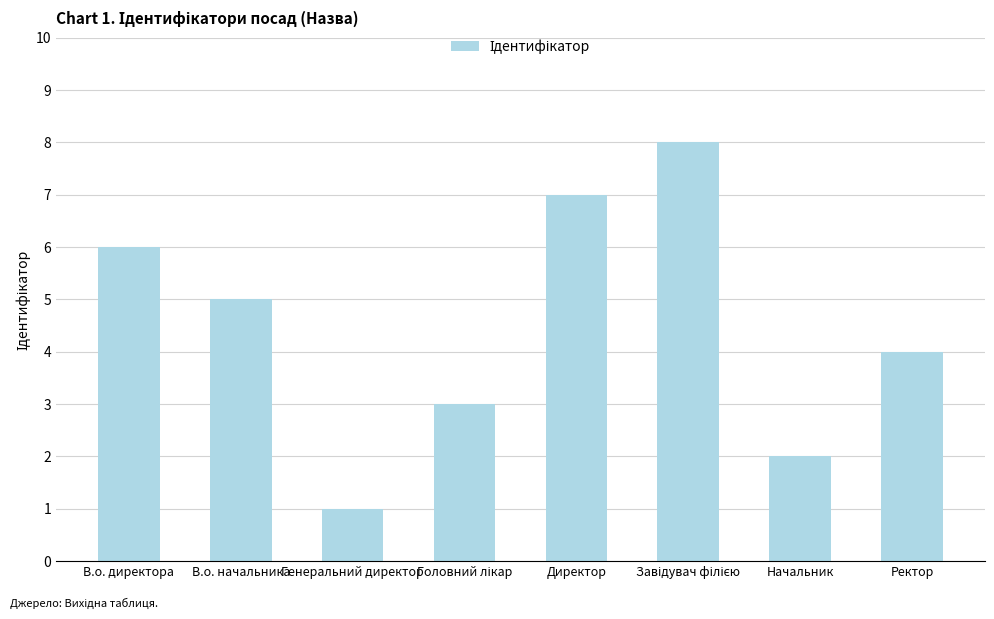

Is it true that the value at Директор is 7?

True